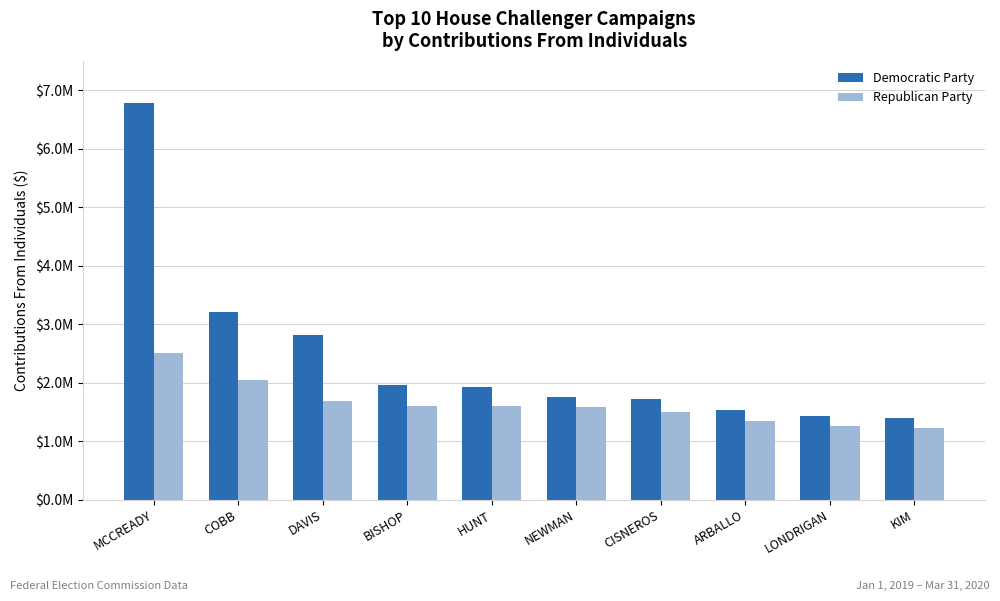

At NEWMAN, list the series in order from smallest to largest.

Republican Party, Democratic Party